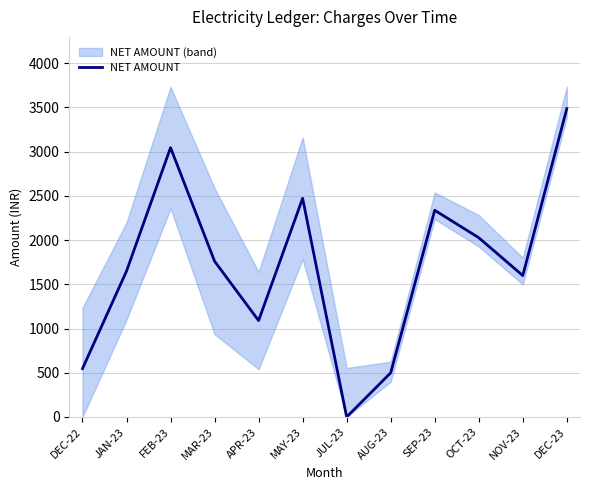

Reading left to right, list all the values displayed in this chart.

547	1649	3045	1761	1090	2472	0	499	2337	2027	1599	3486